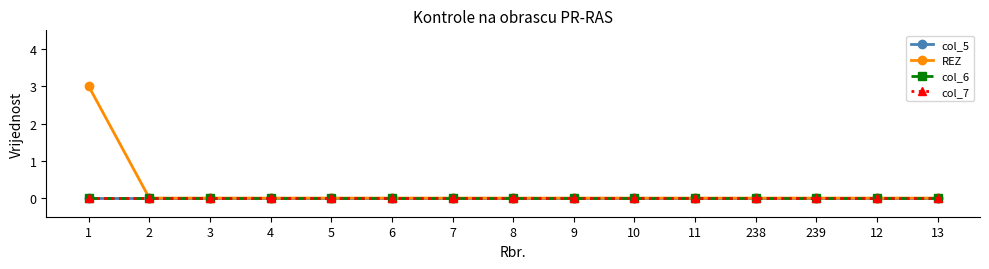

True or false: REZ and col_7 intersect in this chart.

False